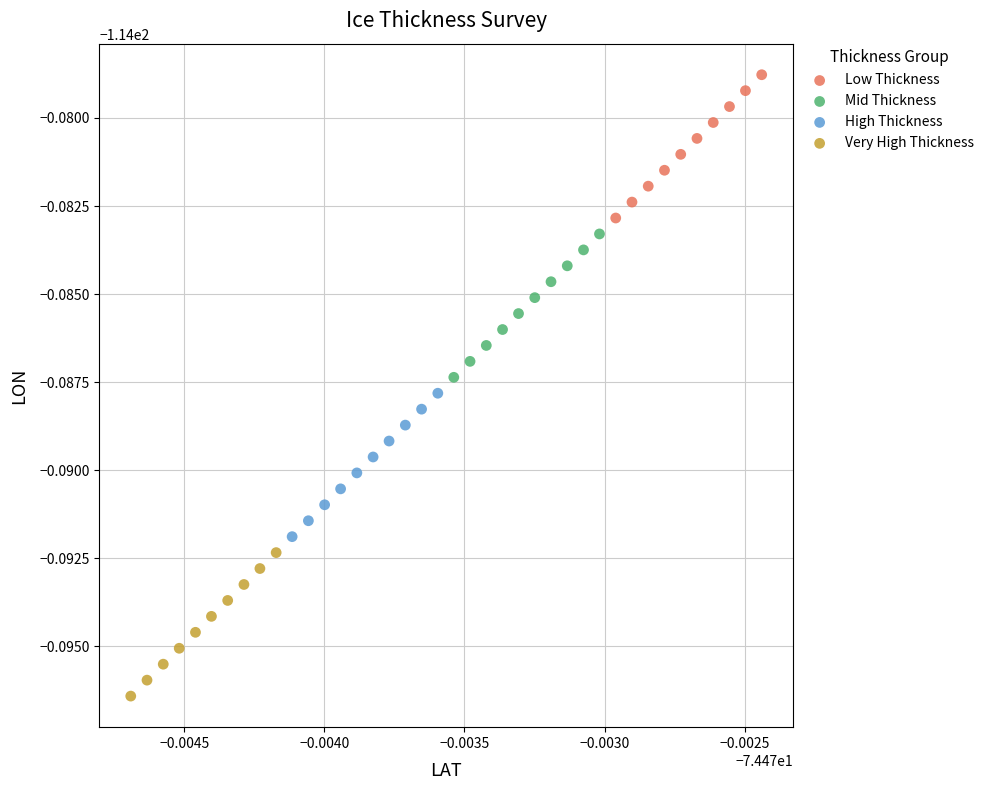

What are all the series names shown in the legend?

Low Thickness, Mid Thickness, High Thickness, Very High Thickness